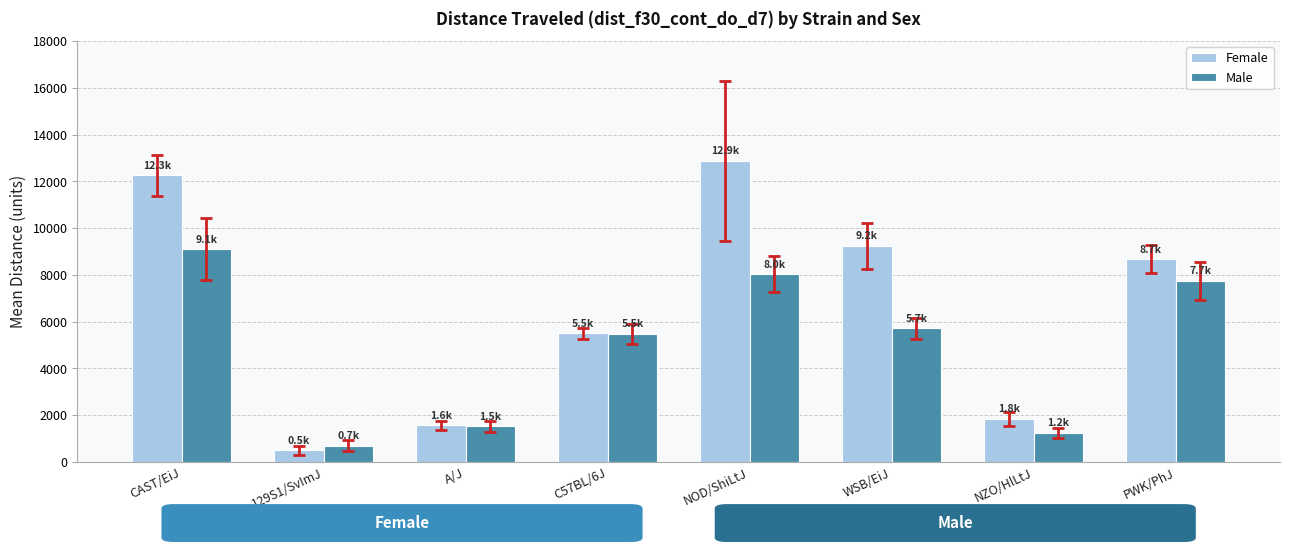

Where is Male nearest to the value 4903?

C57BL/6J